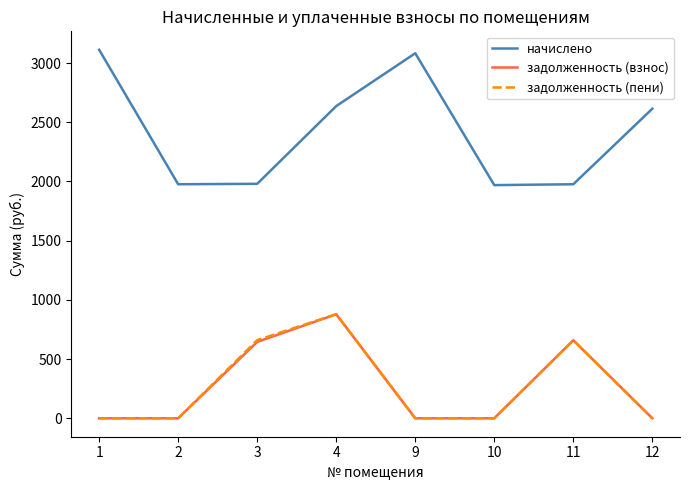

What is the difference between the начислено values at 9 and 3?

1102.4